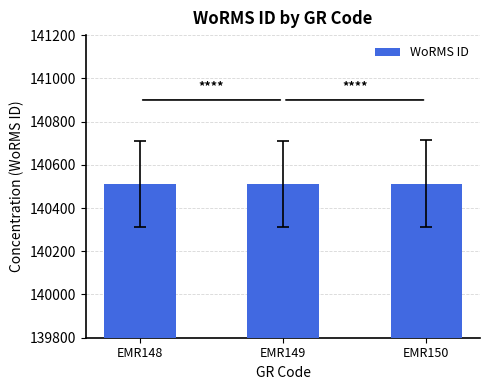

Read the value at EMR150.

140513